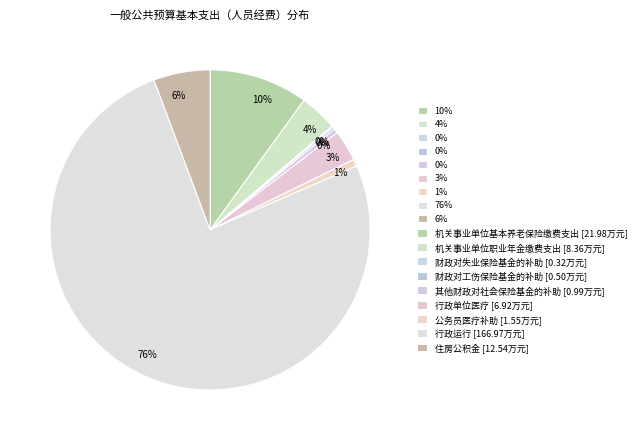

Rank the categories by value from lowest to highest.

财政对失业保险基金的补助, 财政对工伤保险基金的补助, 其他财政对社会保险基金的补助, 公务员医疗补助, 行政单位医疗, 机关事业单位职业年金缴费支出, 住房公积金, 机关事业单位基本养老保险缴费支出, 行政运行